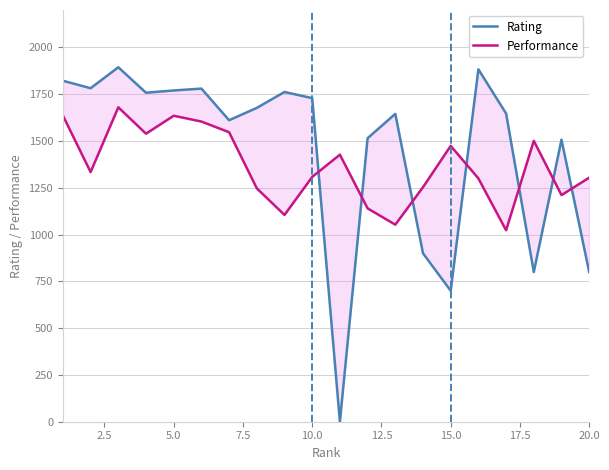

How many lines are shown in the chart?

2